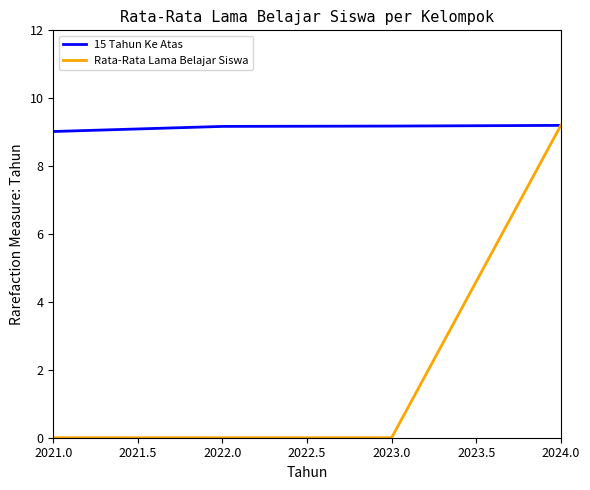

List the series in order of their overall mean, highest first.

15 Tahun Ke Atas, Rata-Rata Lama Belajar Siswa